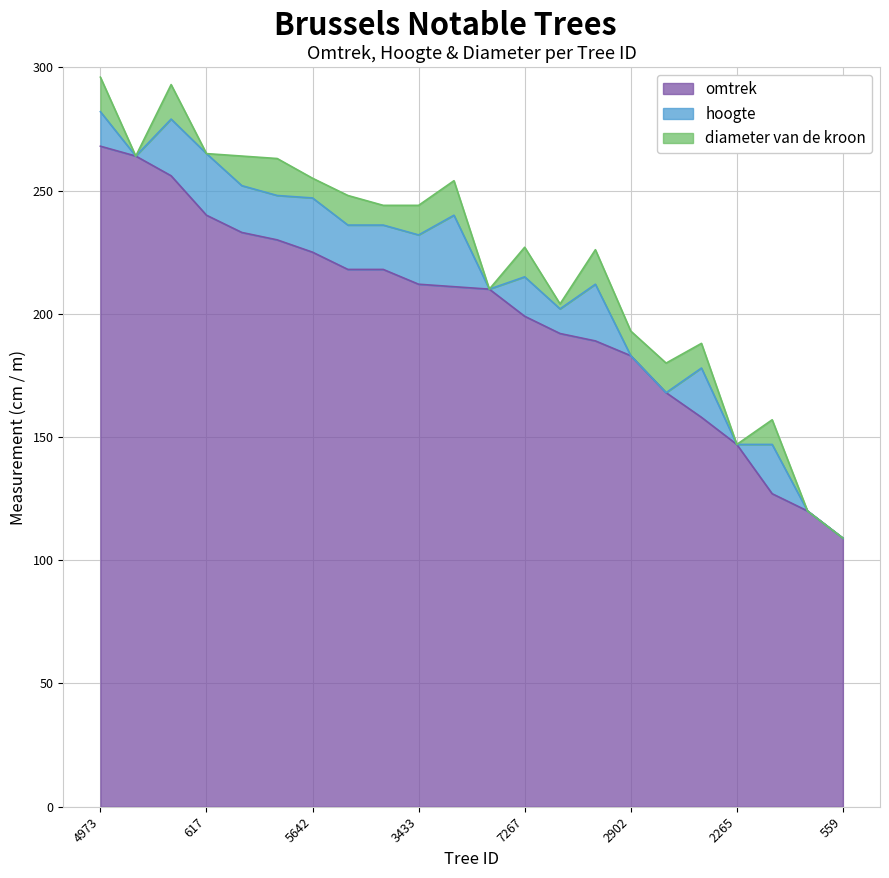

Reading right to left, list all the values displayed in this chart.

omtrek: 109	120	127	147	158	168	183	189	192	199	210	211	212	218	218	225	230	233	240	256	264	268
hoogte: 0	0	20	0	20	0	0	23	10	16	0	29	20	18	18	22	18	19	25	23	0	14
diameter van de kroon: 0	0	10	0	10	12	10	14	2	12	0	14	12	8	12	8	15	12	0	14	0	14